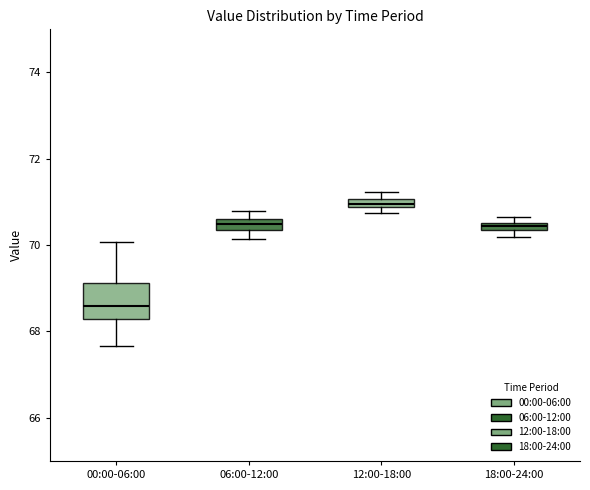

Which box has the lowest median line?

00:00-06:00